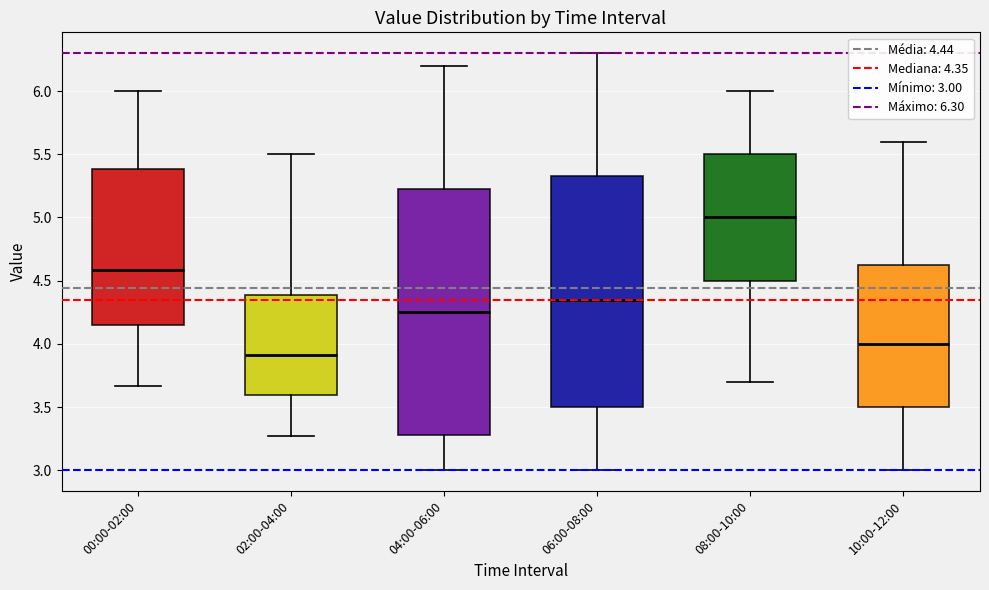

Reading left to right, transcribe this box plot: for each box, give where its median line is, the range the box spans, and where its two whiskers end, as read against the y-axis. The values are not printed on the chart, so give them approximately, as read against the axis.

00:00-02:00: median 4.60, box 4.15 to 5.40, whiskers 3.65 to 6.00
02:00-04:00: median 3.90, box 3.60 to 4.40, whiskers 3.25 to 5.50
04:00-06:00: median 4.25, box 3.30 to 5.25, whiskers 3.00 to 6.20
06:00-08:00: median 4.35, box 3.50 to 5.35, whiskers 3.00 to 6.30
08:00-10:00: median 5.00, box 4.50 to 5.50, whiskers 3.70 to 6.00
10:00-12:00: median 4.00, box 3.50 to 4.65, whiskers 3.00 to 5.60